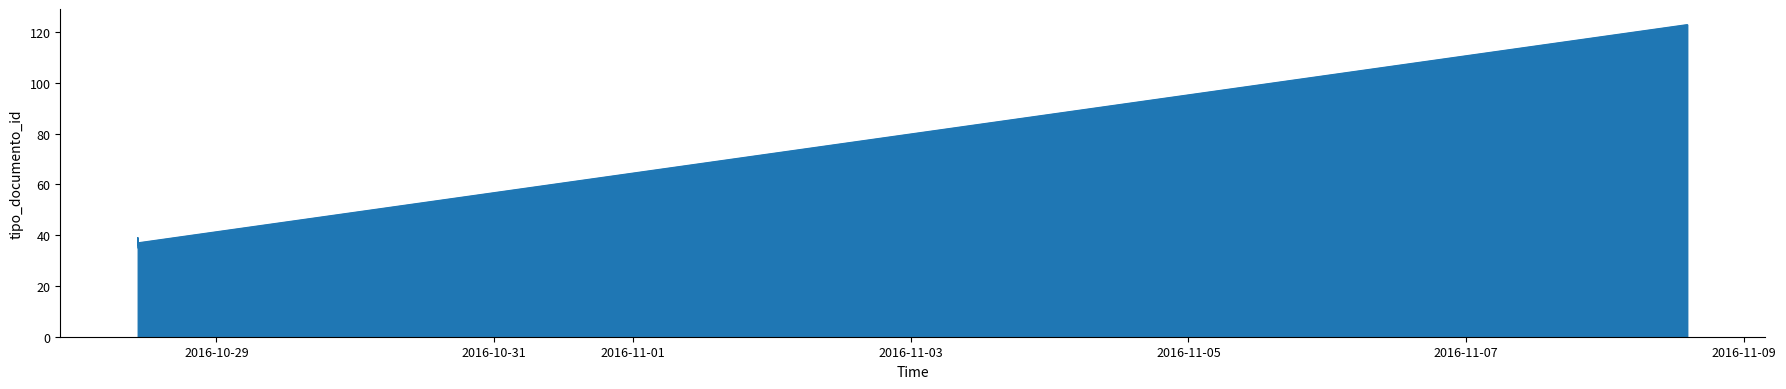

How many distinct data groups are displayed?

1